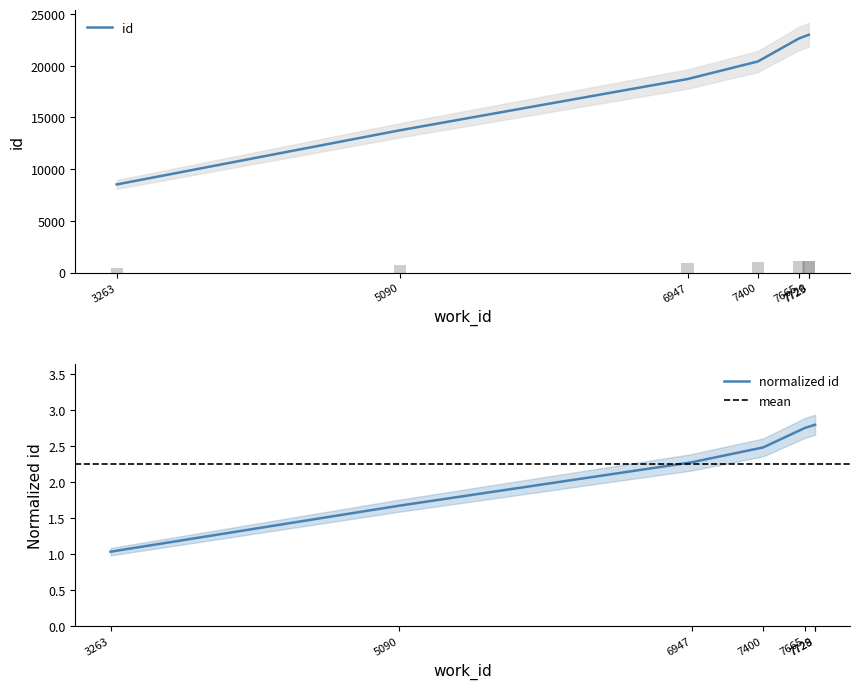

Which category has the highest value across all series?

7729